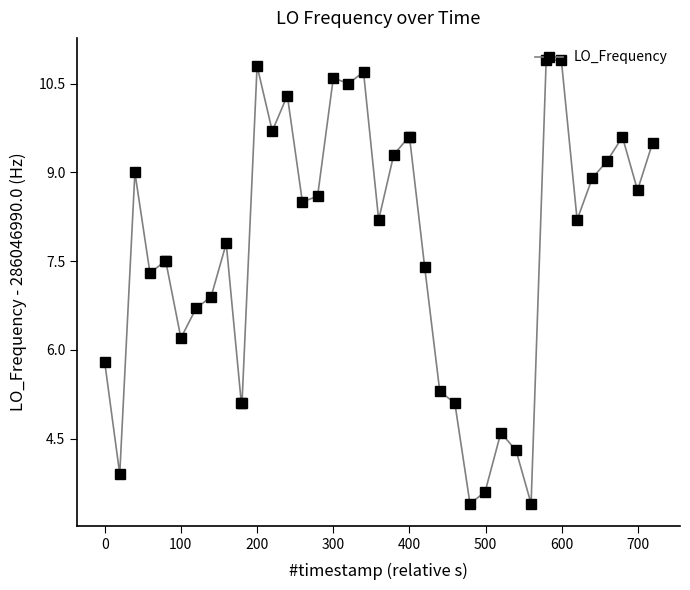

What is the value of the 6th point from the left?

7.5